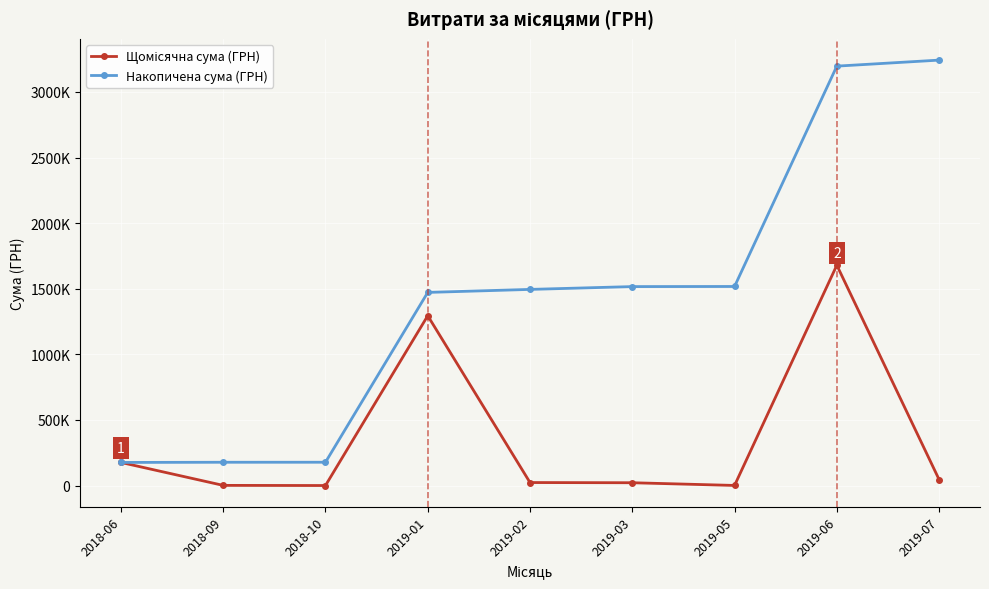

Is this an area chart (filled region under the line)?

No